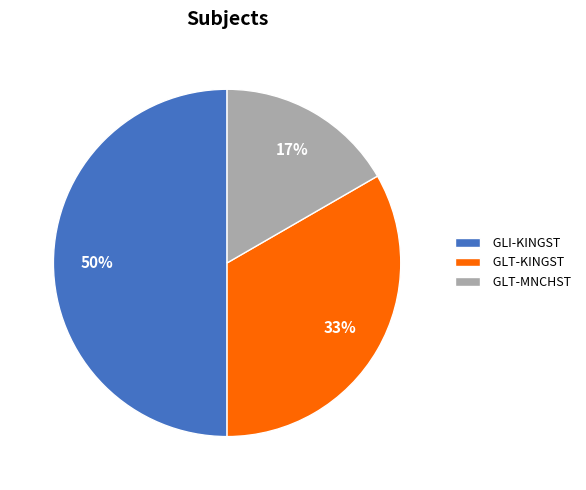

To the nearest percent, what is the combined percentage of GLT-MNCHST and GLT-KINGST?

50%